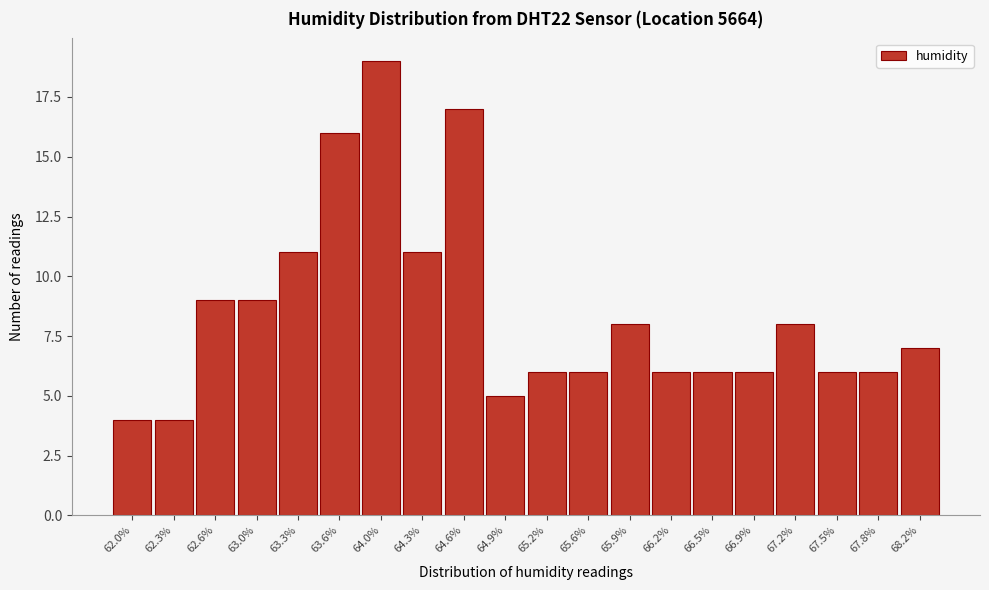

Reading right to left, what are all the values shown in this chart?

7	6	6	8	6	6	6	8	6	6	5	17	11	19	16	11	9	9	4	4